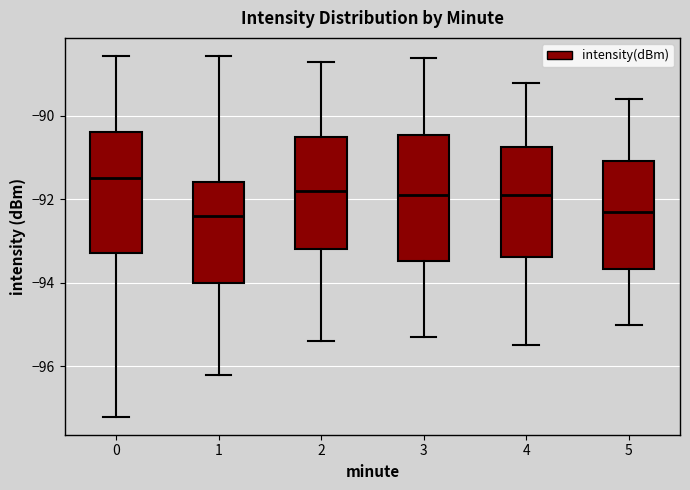

Which box's median line is the highest?

0